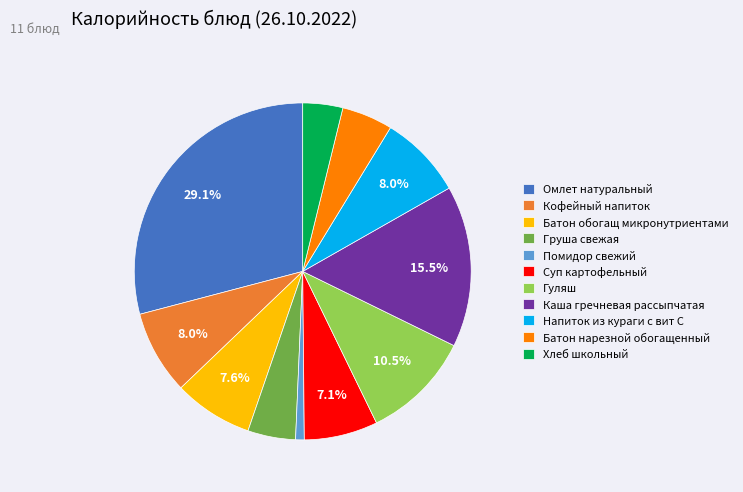

Which category has the biggest portion of the pie?

Омлет натуральный